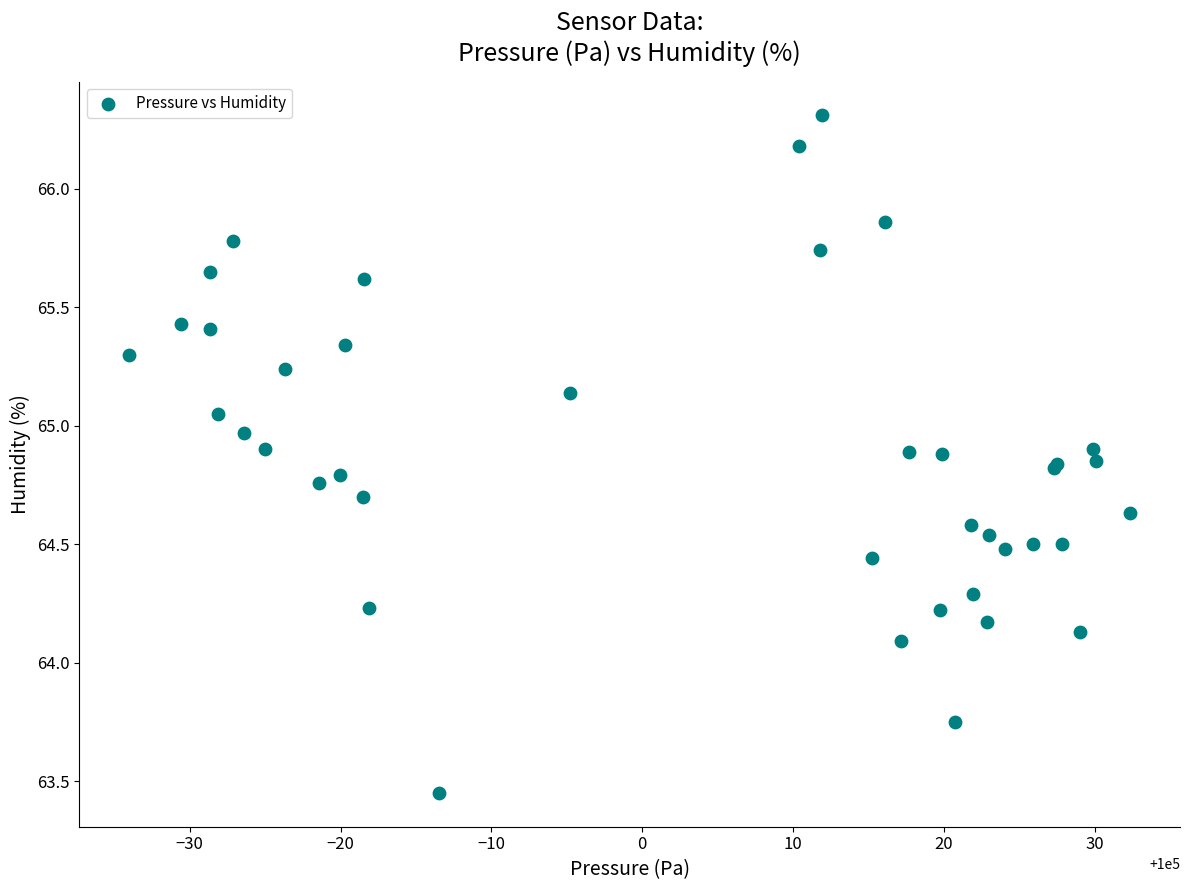

What Y value in the scatter plot is closest to 64?

64.1